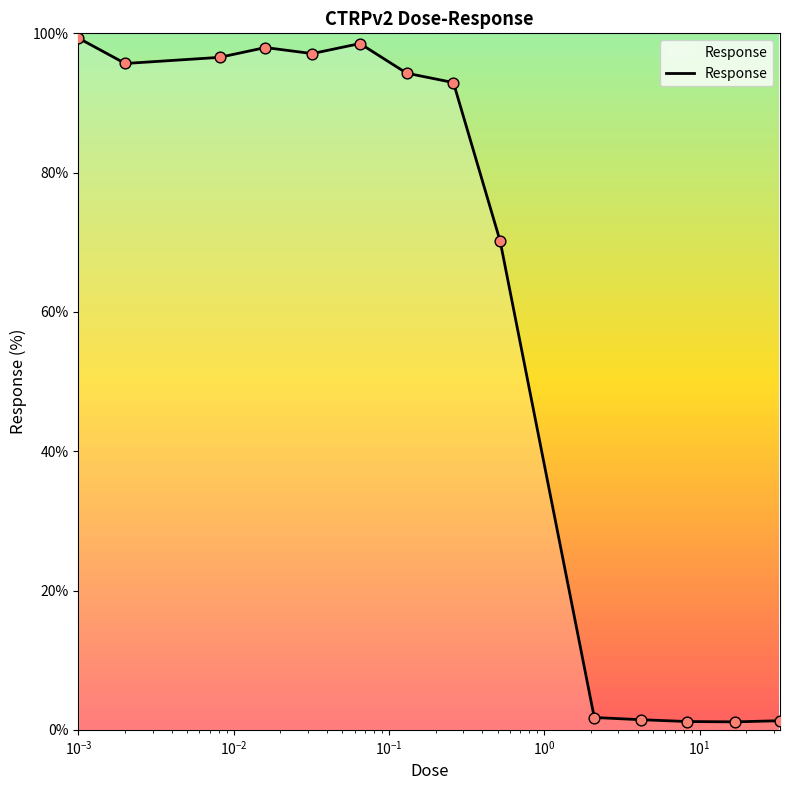

What is the maximum value shown in the chart?

99.3